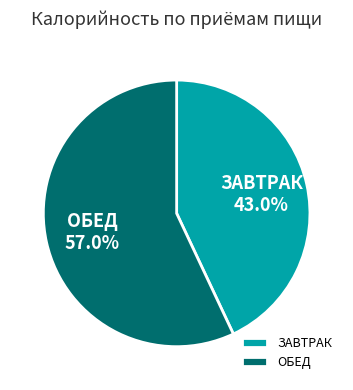

What is the largest slice in the pie chart?

ОБЕД